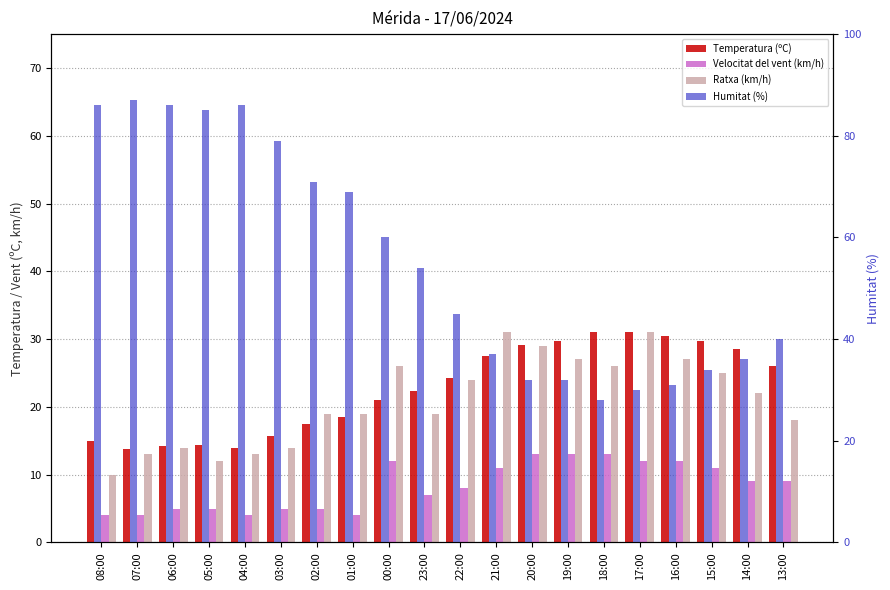

What position from the right is 17:00?

5